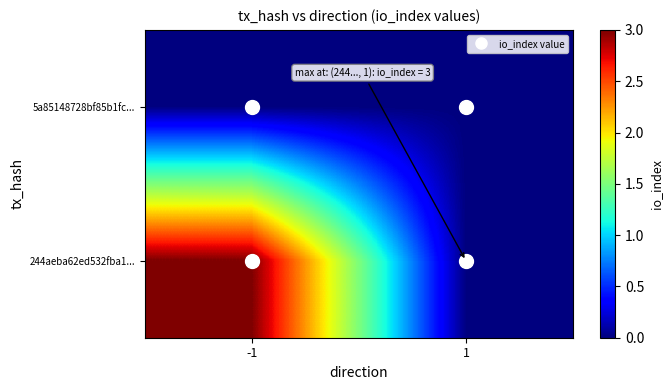

Between -1 and 1, which is larger?

-1